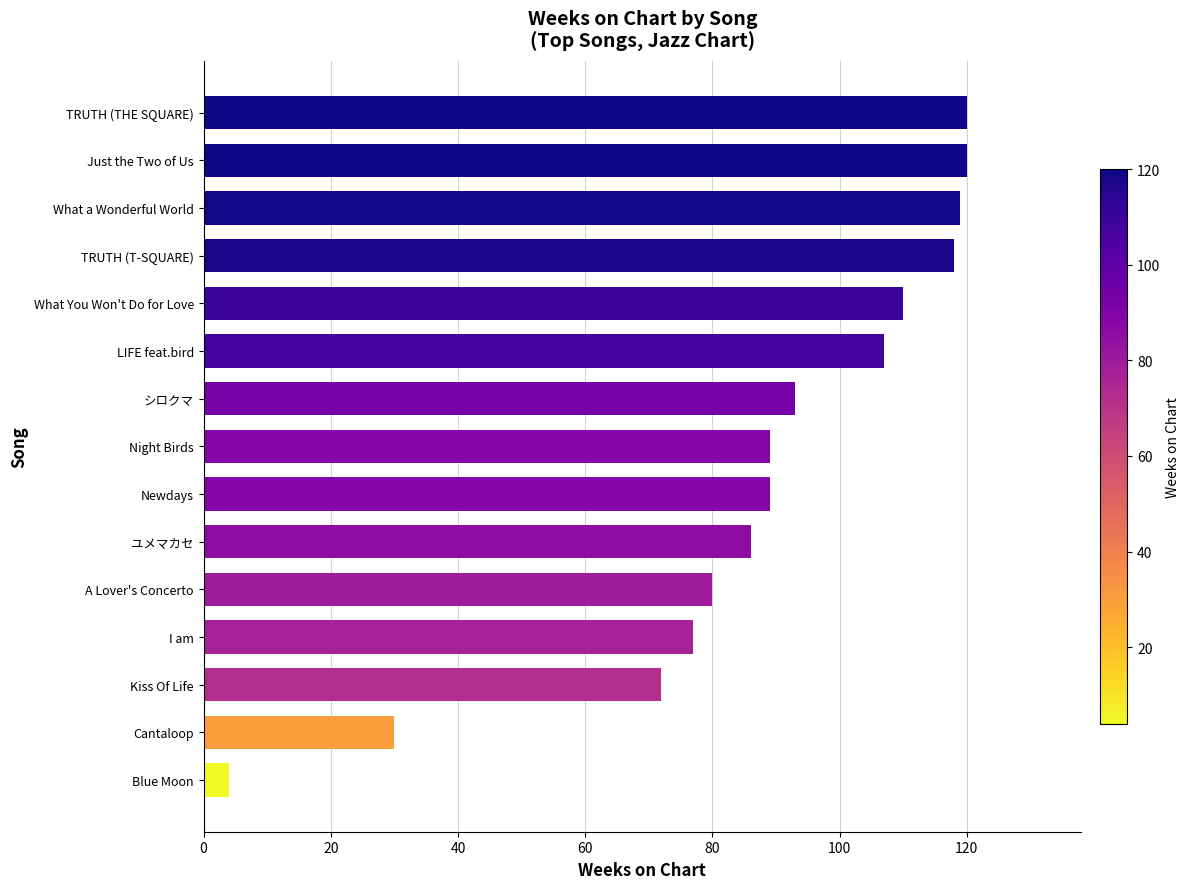

Count the number of categories in the chart.

15